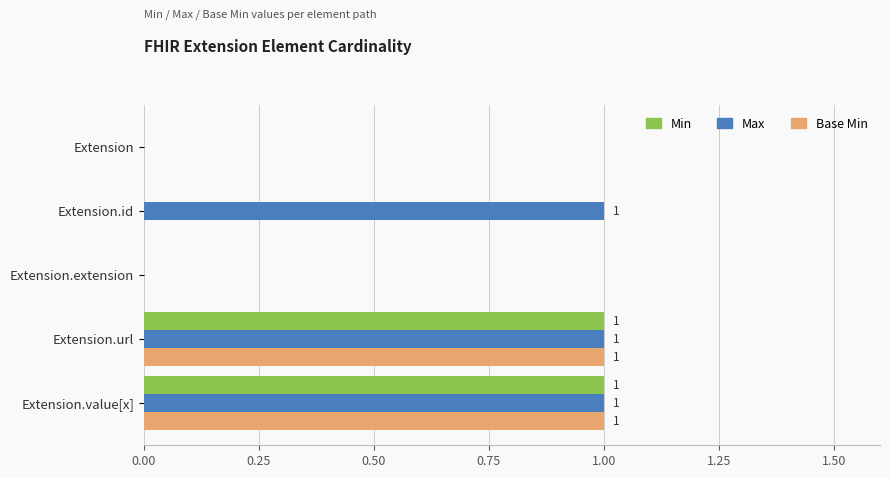

What is the sum of all Max values?

3